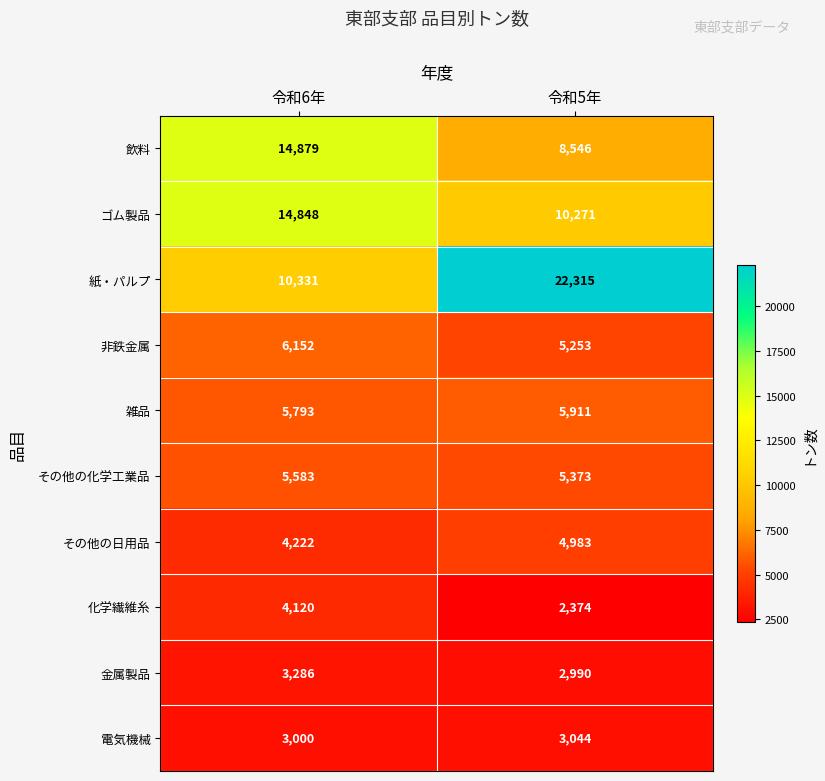

True or false: 飲料 has a value of 14879 at 令和6年.

True